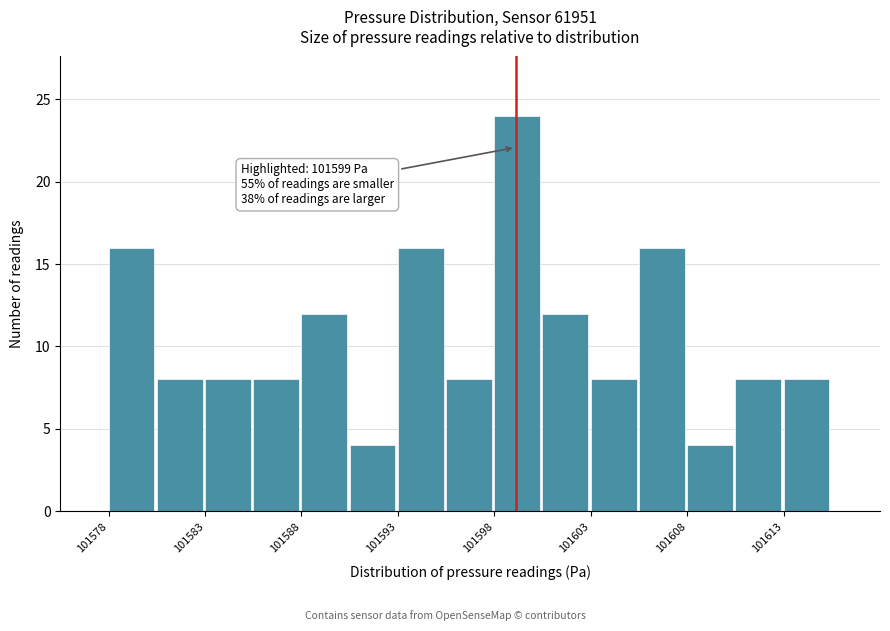

Which range on the x-axis has the tallest bar?

101598.0 to 101600.5